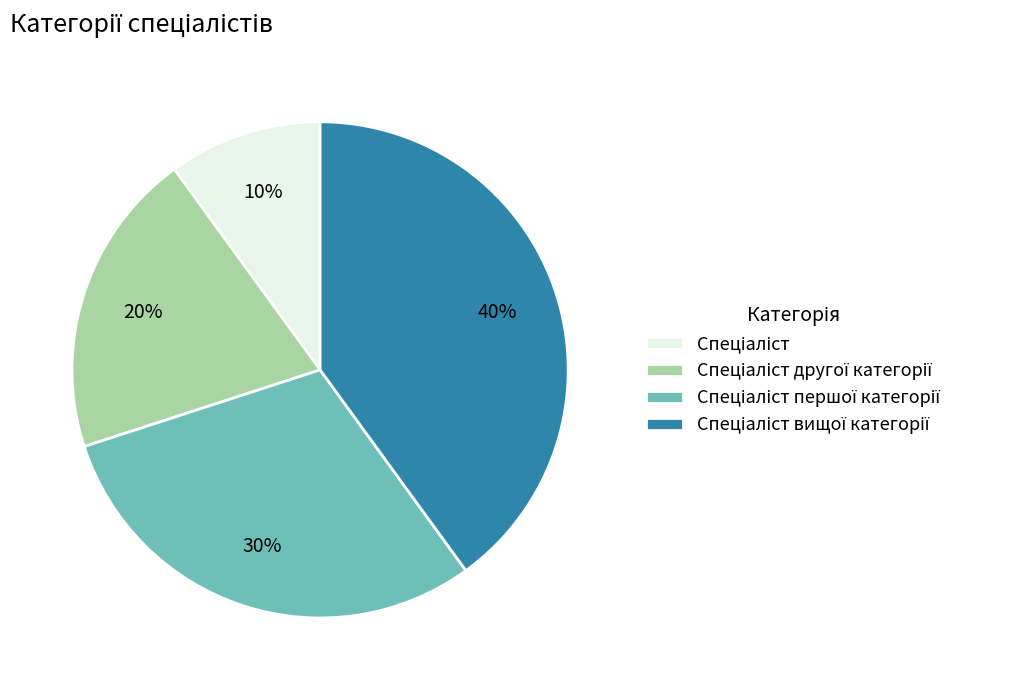

To the nearest percent, what is the average slice percentage?

25%